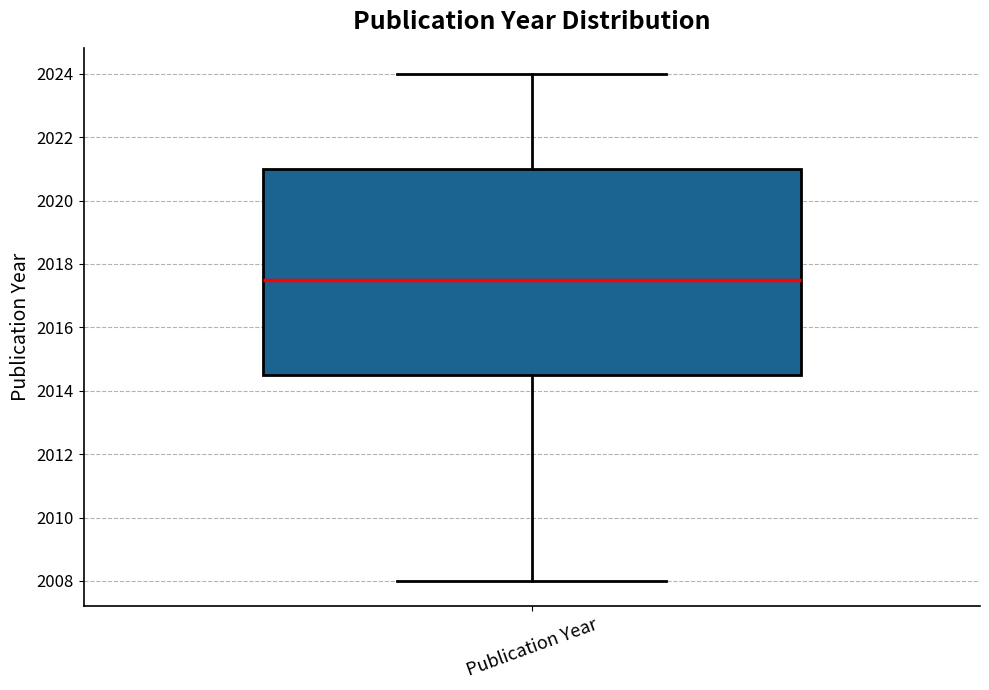

Where is the upper edge of the box for Publication Year on the y-axis? The values are not printed on the chart, so give them approximately, as read against the axis.

2021.0